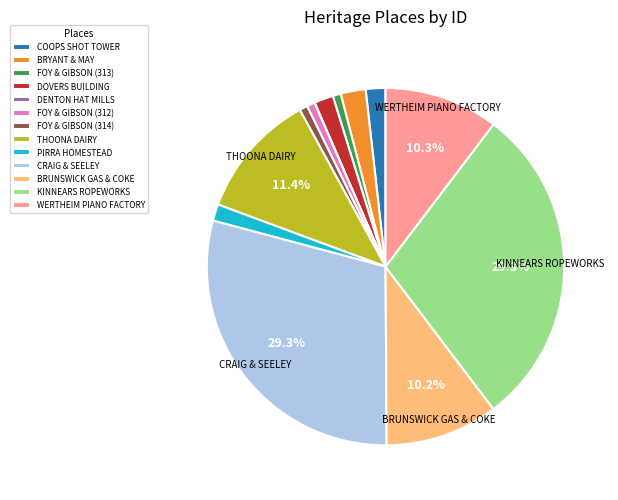

Does any single category account for the majority?

No